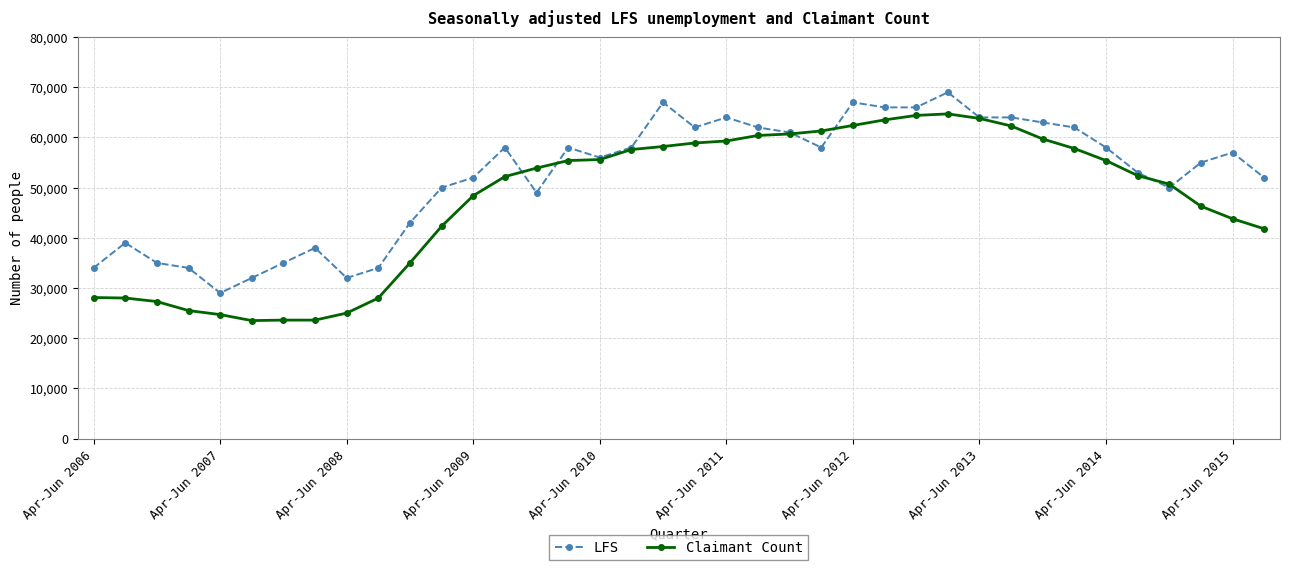

What is the smallest value displayed?

23500